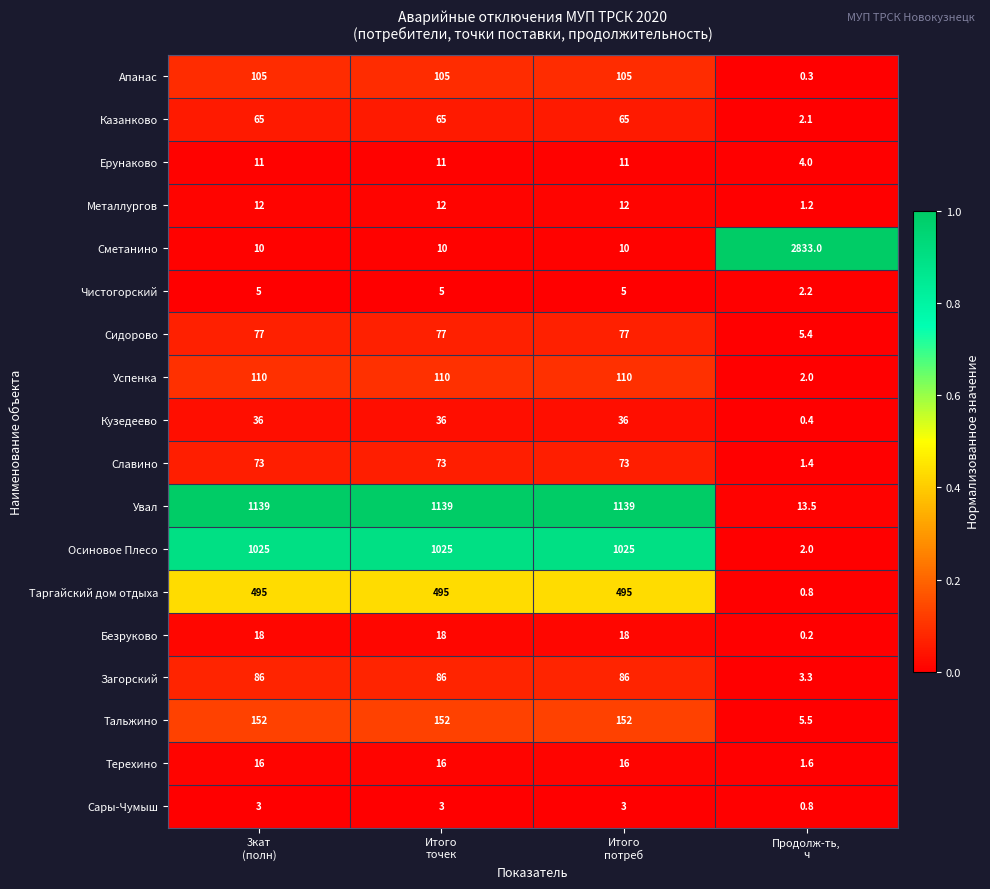

Which series has the largest total across all categories?

Увал